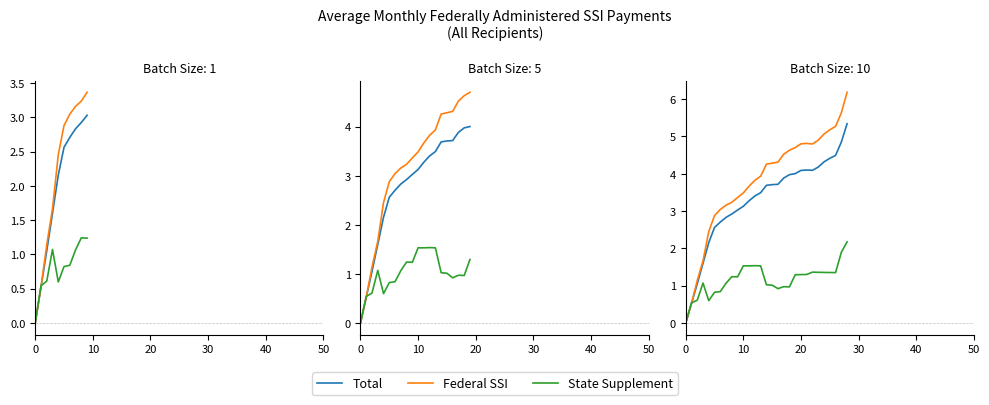

Which series changed the most between 19 and 27?

Federal SSI